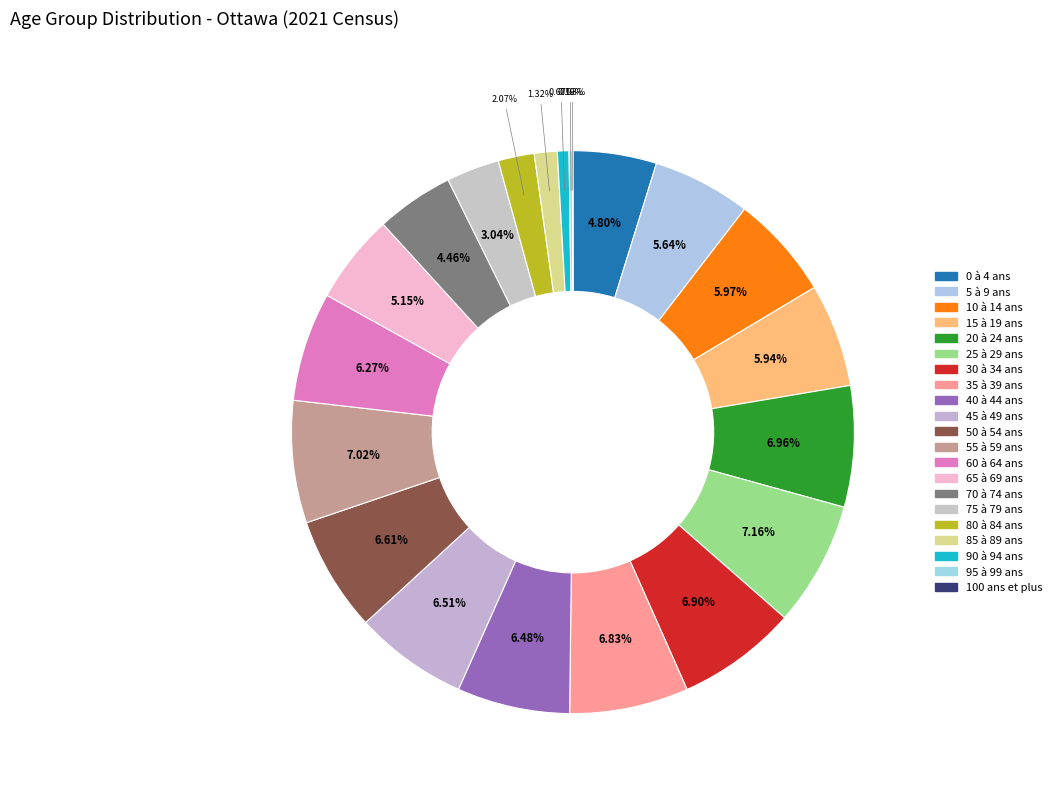

What is the largest slice in the pie chart?

25 à 29 ans